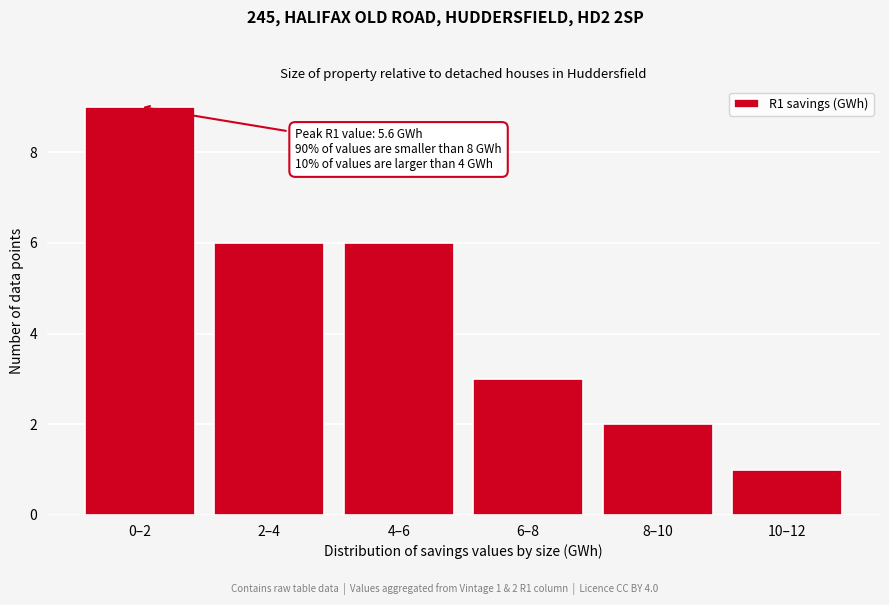

Reading right to left, extract all data points from this chart.

1	2	3	6	6	9